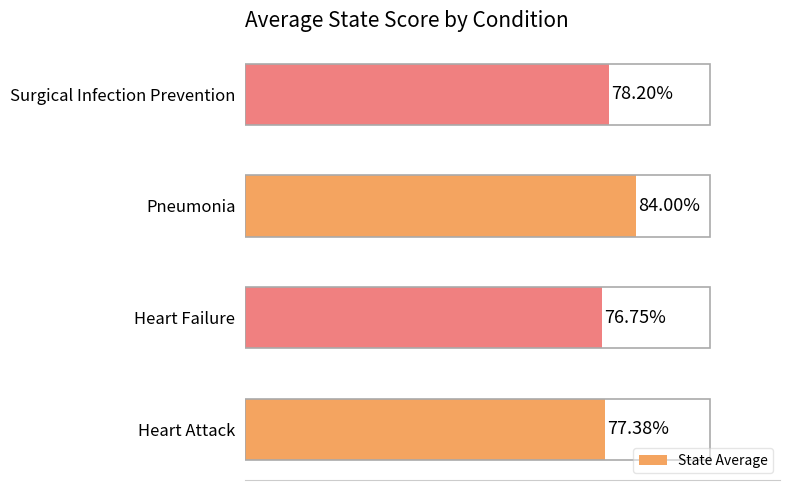

Where is the data nearest to the value 80?

Surgical Infection Prevention